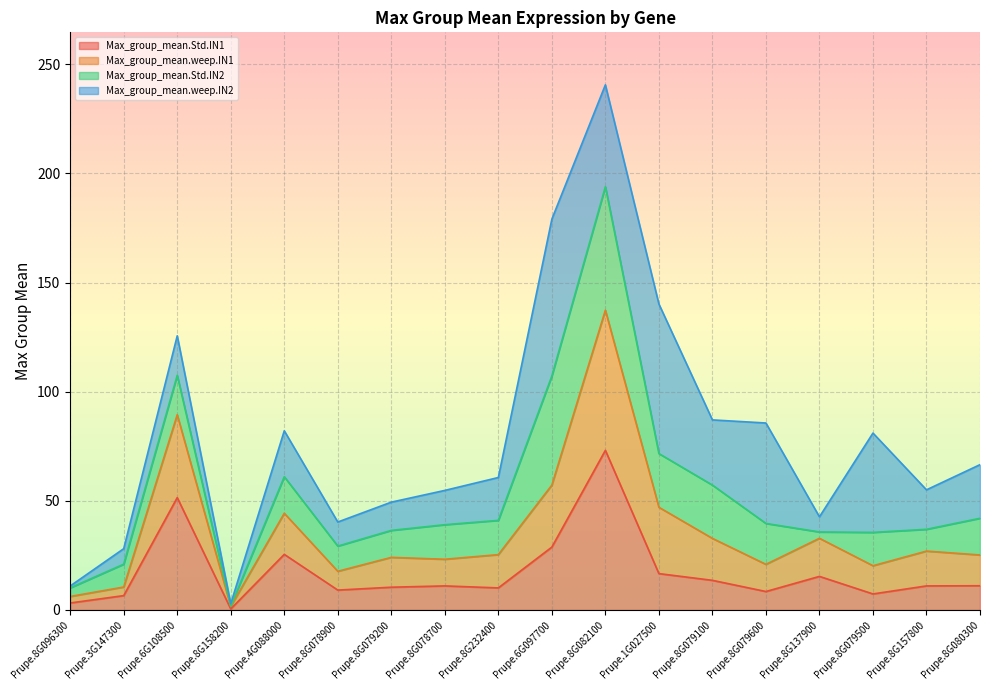

Which category has the lowest value in the Max_group_mean.weep.IN1 series?

Prupe.8G158200